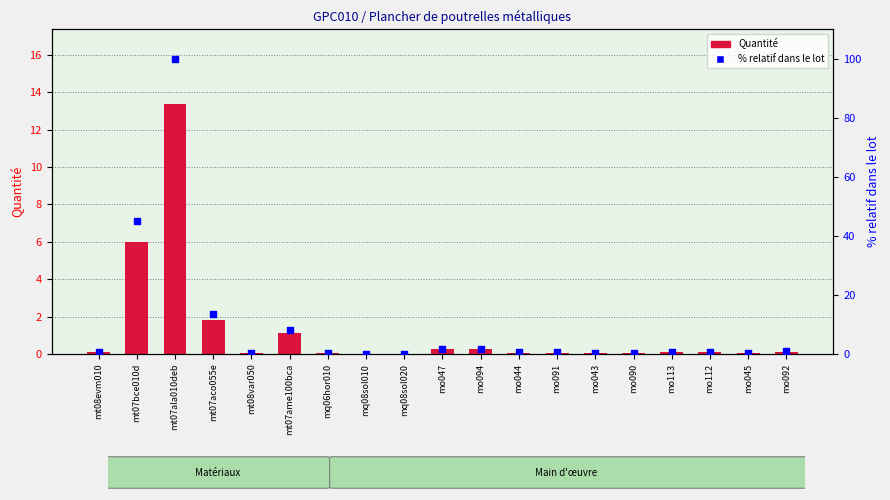

What are all the series names shown in the legend?

Quantité, % relatif dans le lot